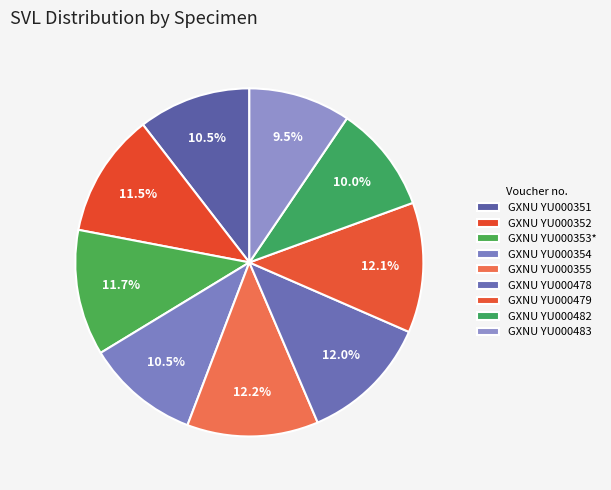

What is the smallest slice in the pie chart?

GXNU YU000483